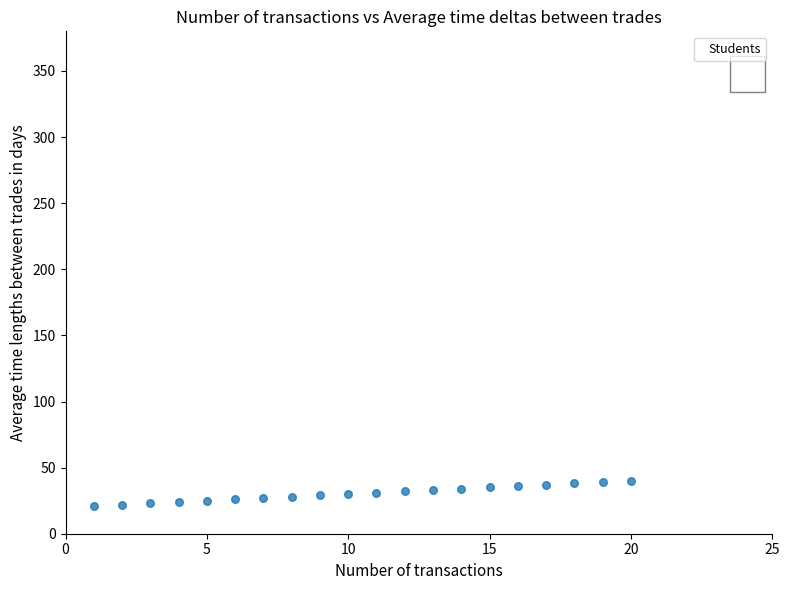

What is the range of X values (max minus min)?

19